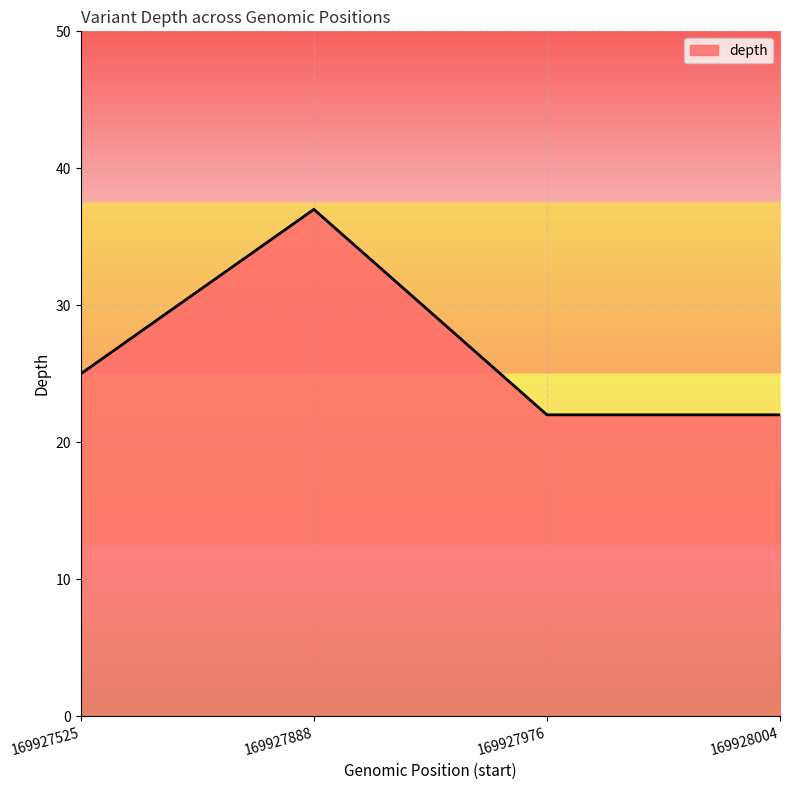

Which has a higher value, 169927888 or 169927976?

169927888